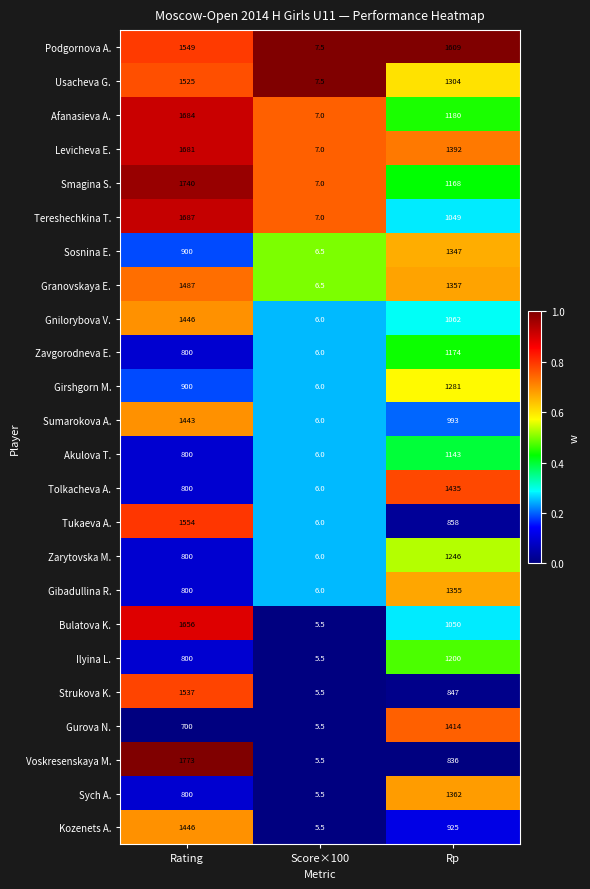

What is the difference between the maximum and minimum values in the Afanasieva A. series?

1677.0